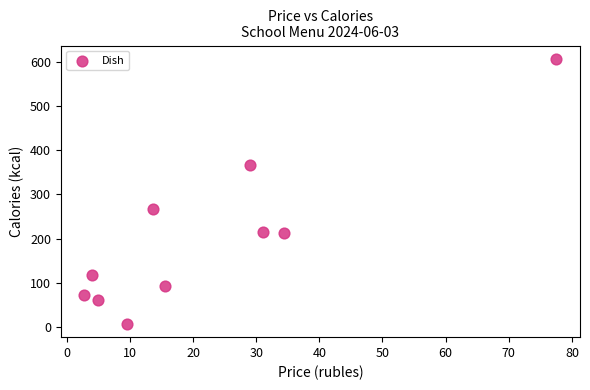

What Y value in the scatter plot is closest to 307?

267